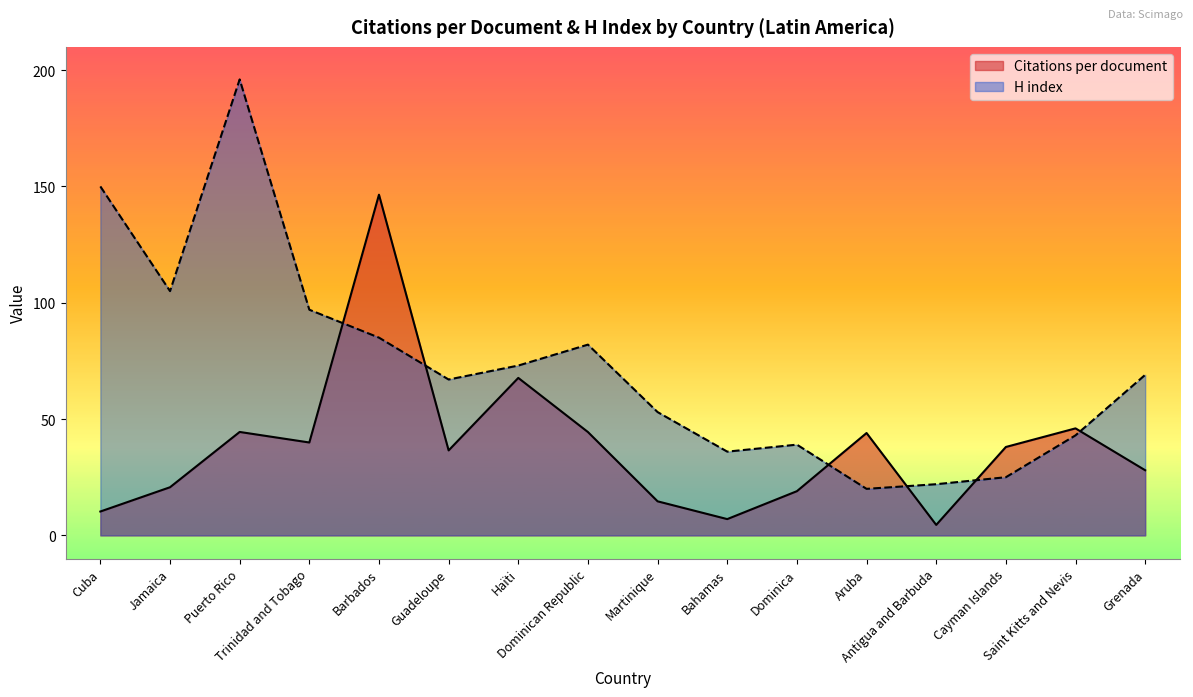

At how many categories does at least one series exceed 46?

10